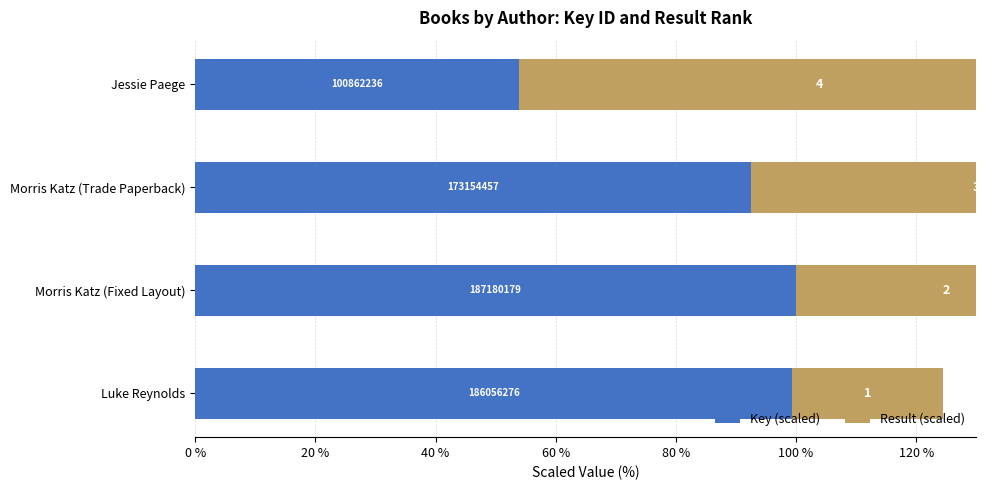

What is the sum of all Key (scaled) values?

345.8